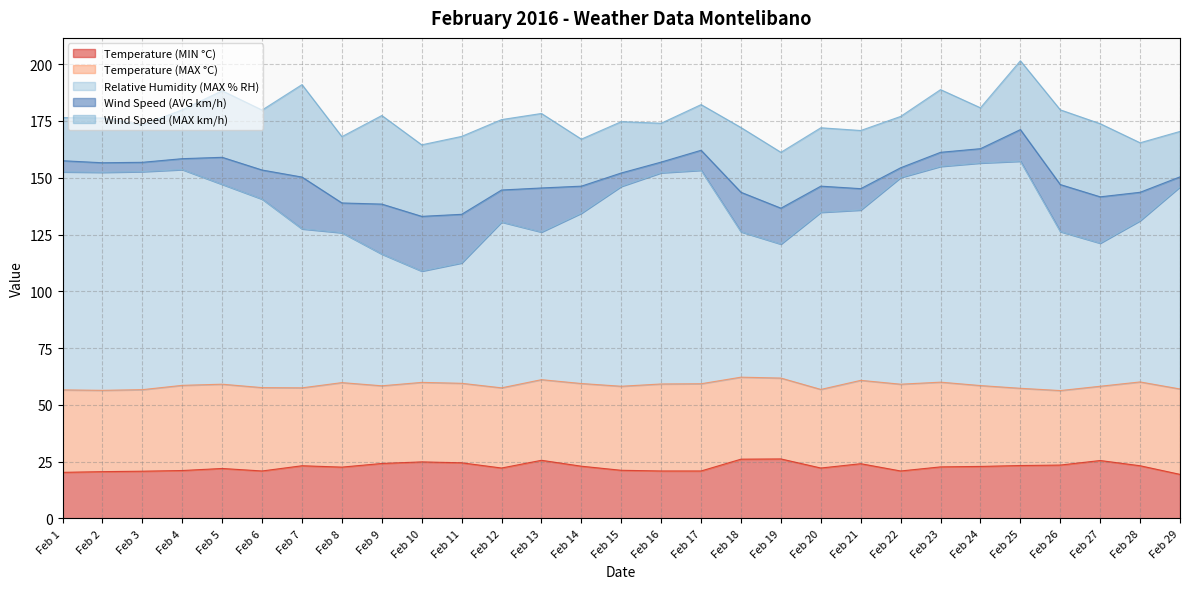

Rank the series by their maximum value, from lowest to highest.

Wind Speed (AVG km/h), Temperature (MIN °C), Temperature (MAX °C), Wind Speed (MAX km/h), Relative Humidity (MAX % RH)